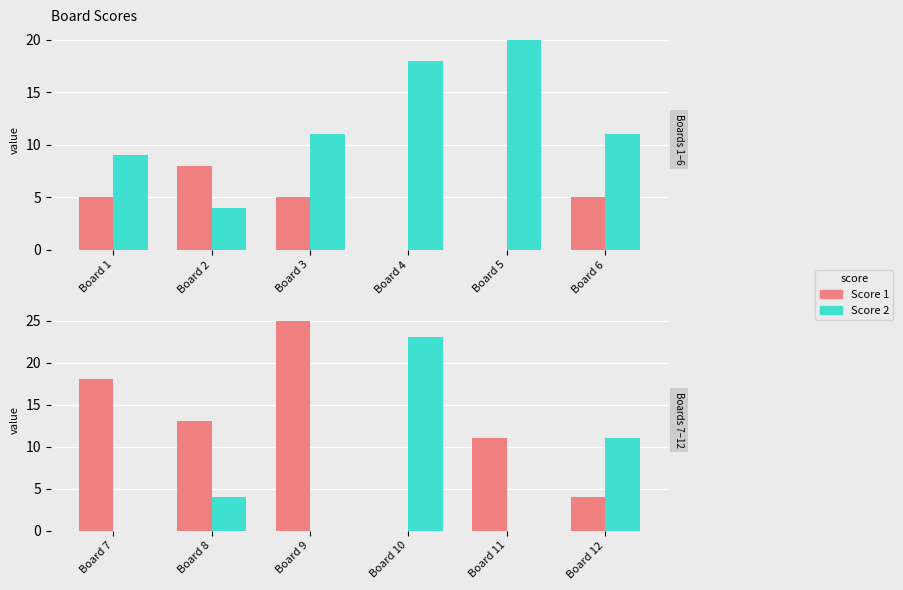

How many bars are there in each group?

2